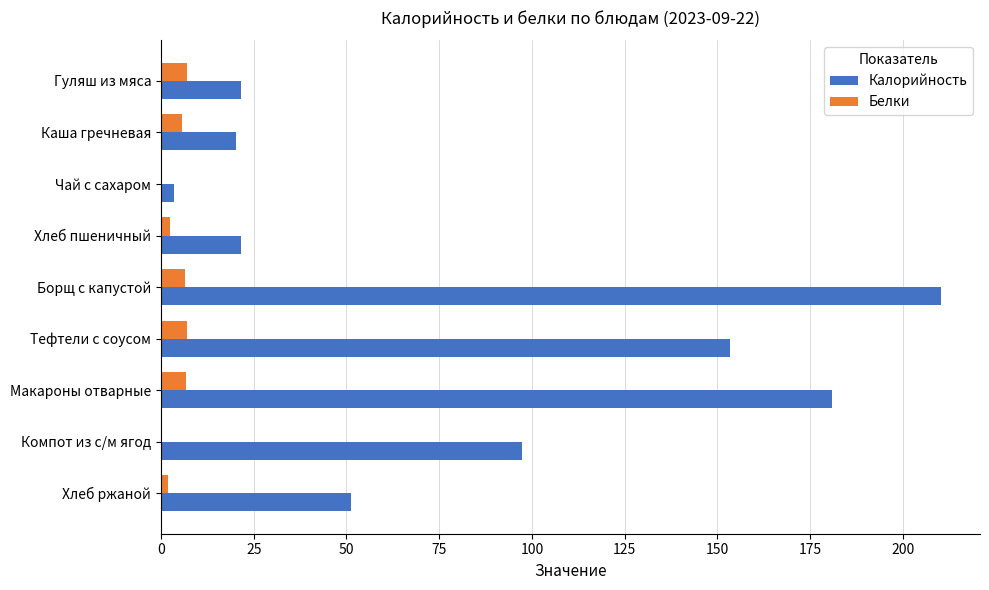

What is the maximum value for Белки?

7.0